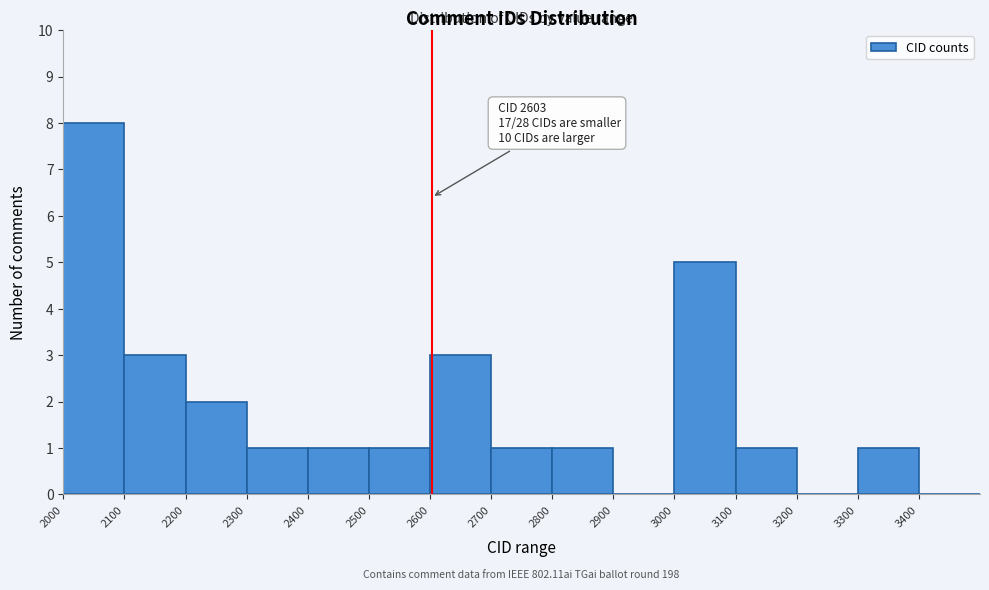

Which range on the x-axis has the tallest bar?

2000 to 2100